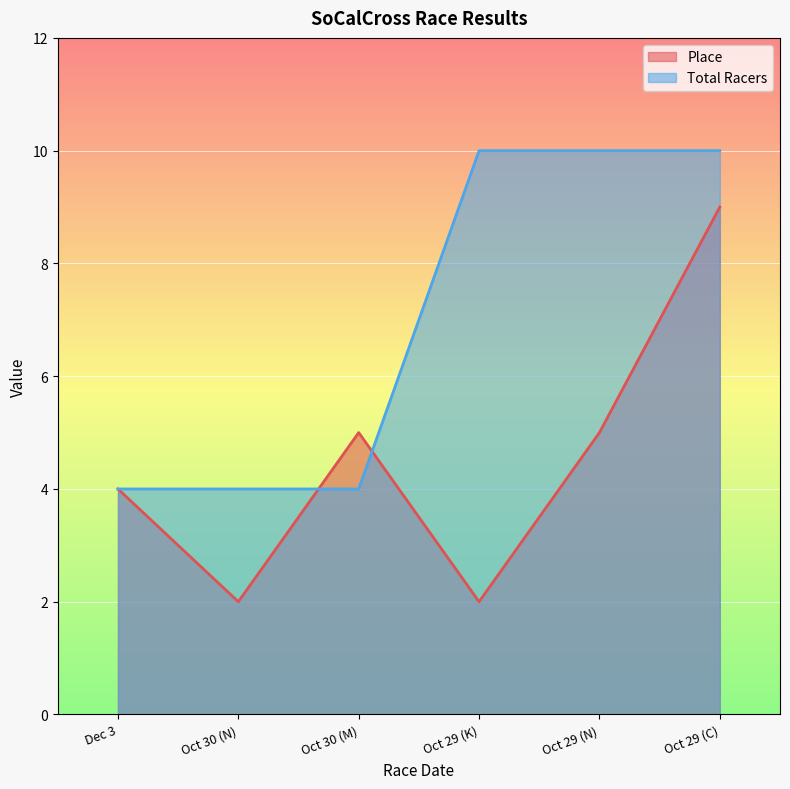

After their last crossing, which series has the higher values: Place or Total Racers?

Total Racers